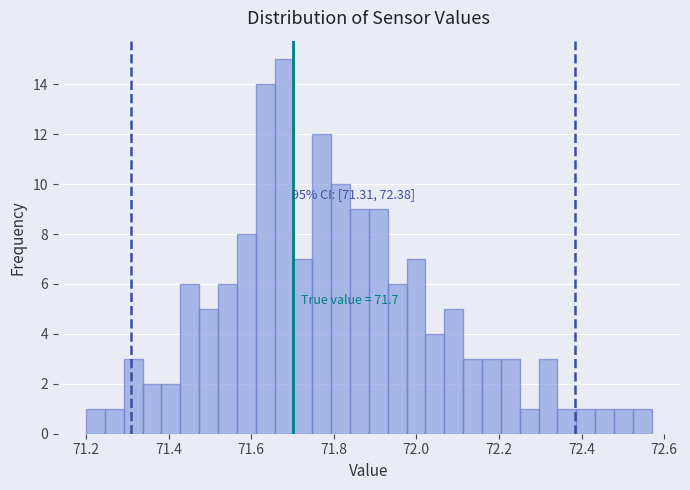

Around what value on the x-axis is the tallest bar? Give the approximate position of its centre, as read against the axis.

71.68